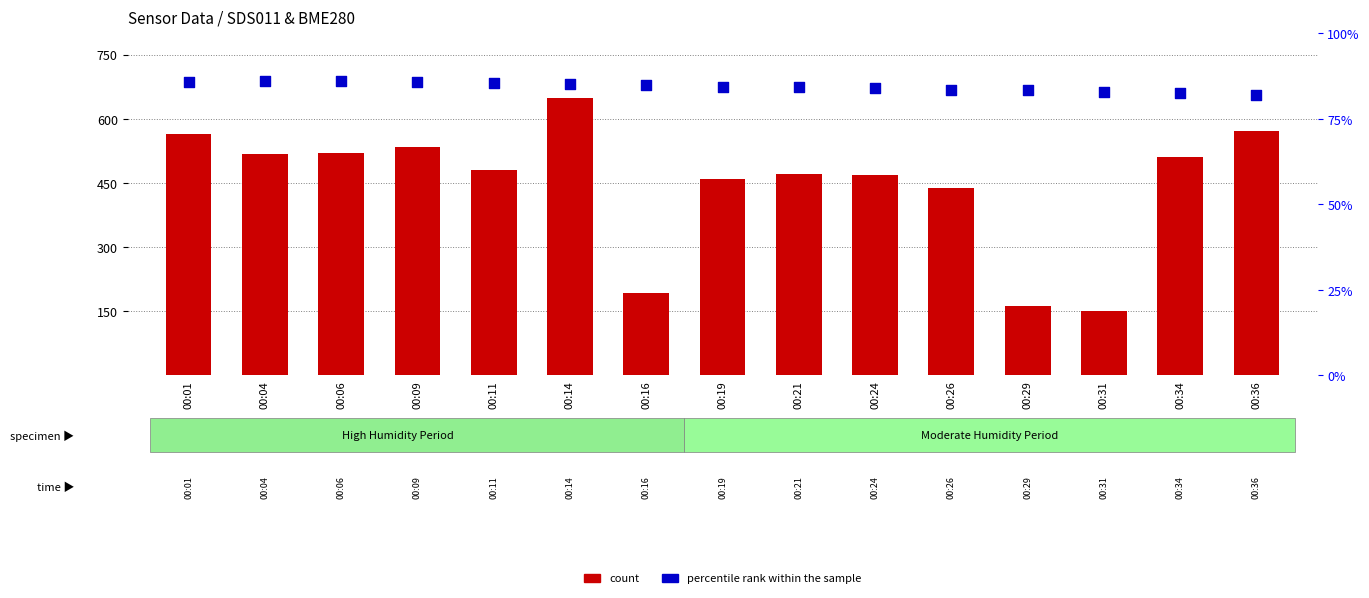

At which category is the sum across all series the highest?

00:14